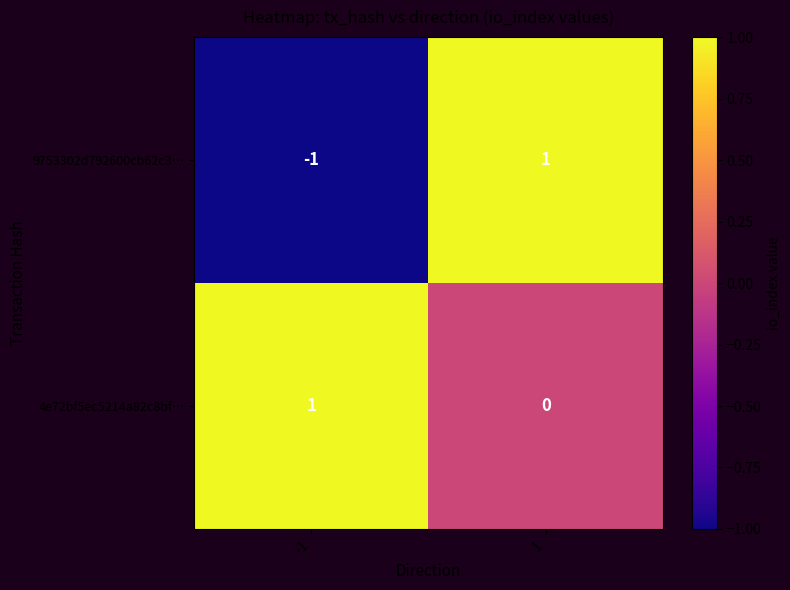

Reading right to left, what are all the values shown in this chart?

9753302d792600cb62c3…: 1=1	-1=-1
4e72bf5ec5214a82c8bf…: 1=0	-1=1